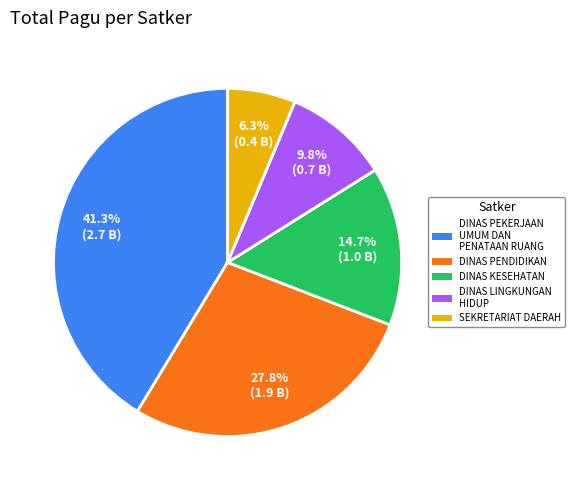

Which slice is the smallest?

SEKRETARIAT DAERAH